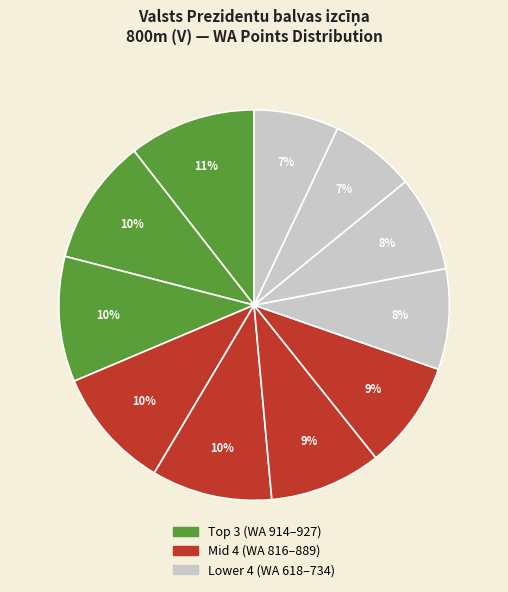

How many slices are in this pie chart?

11